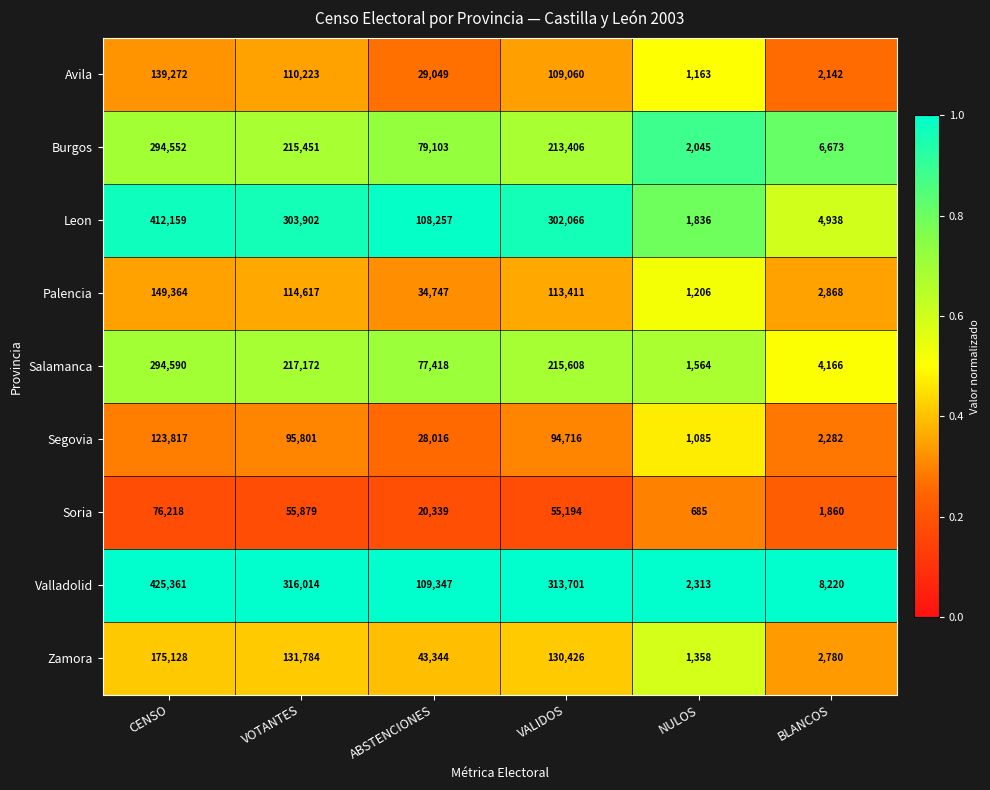

True or false: Avila has a value of 110223 at VOTANTES.

True